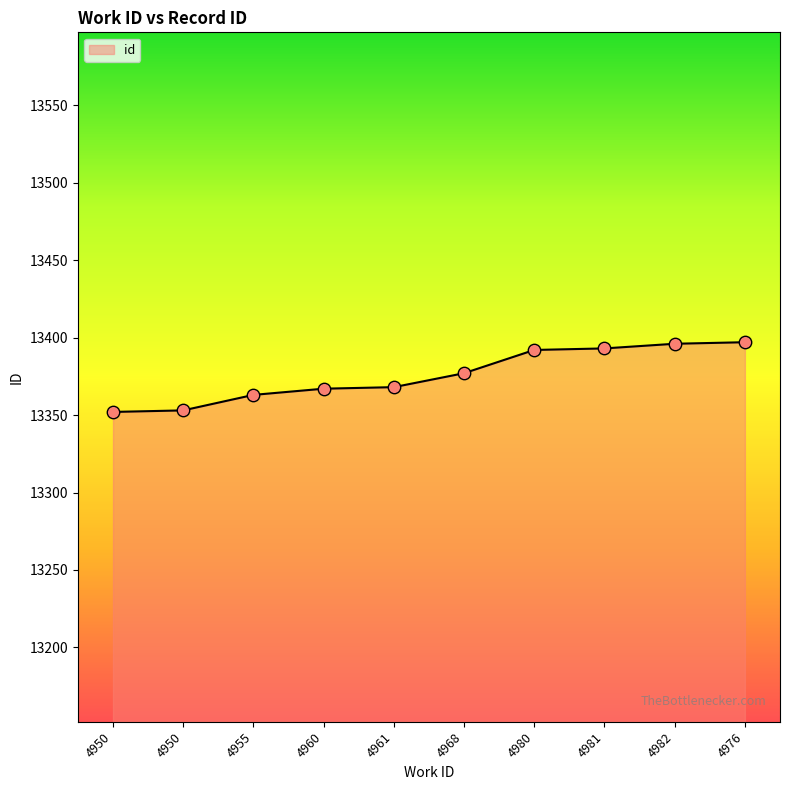

Between 4961 and 4955, which is larger?

4961